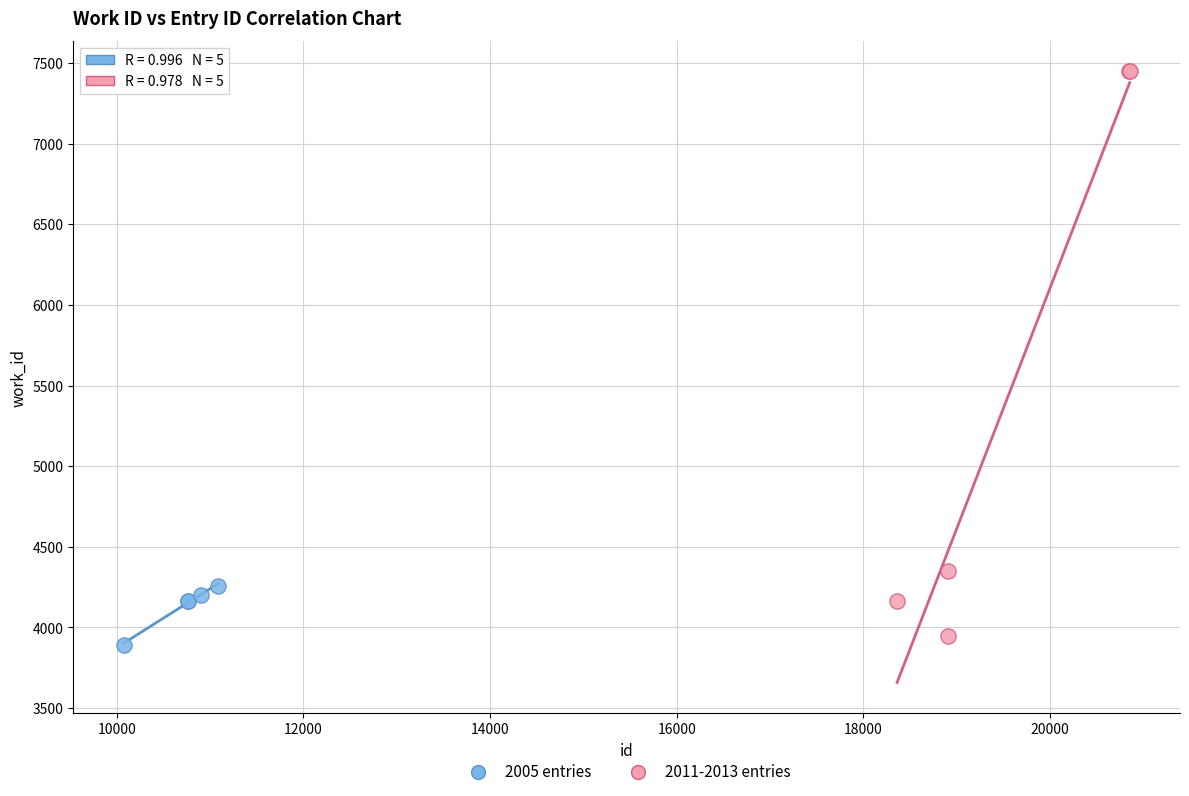

Which series reaches the minimum Y coordinate?

2005 entries